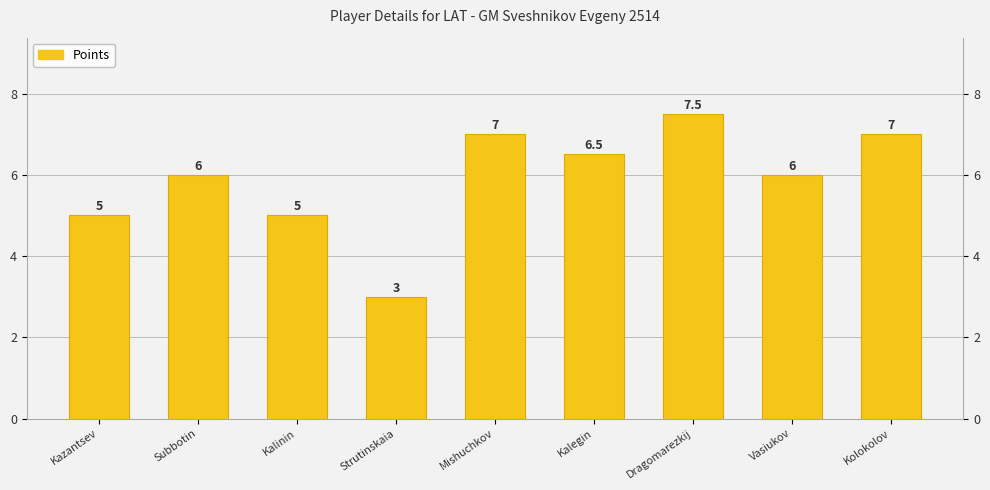

At which label is the value closest to 5?

Kazantsev